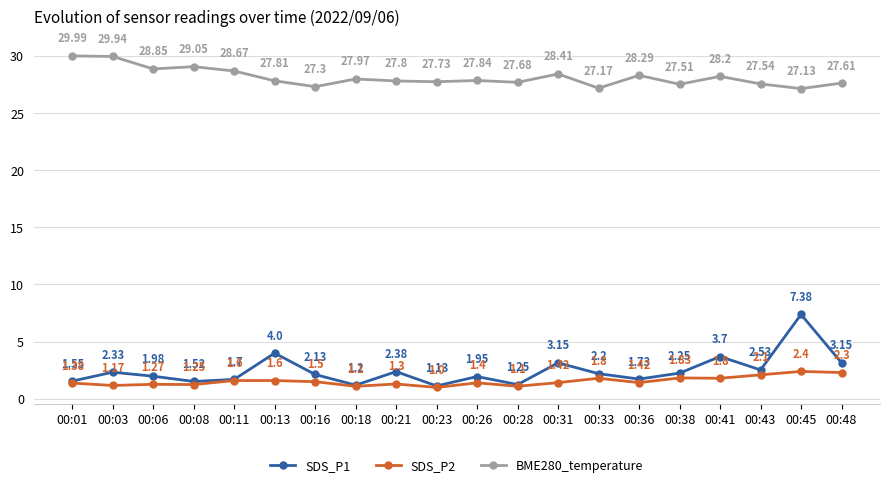

Which series changed the most between 00:21 and 00:38?

SDS_P2